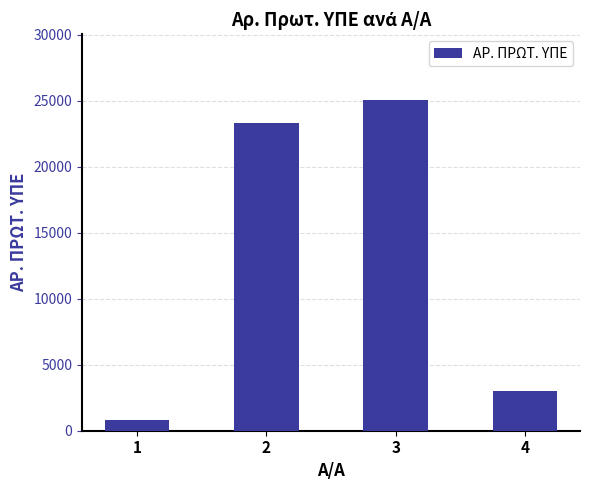

The value at 3 is 25026. True or false?

True